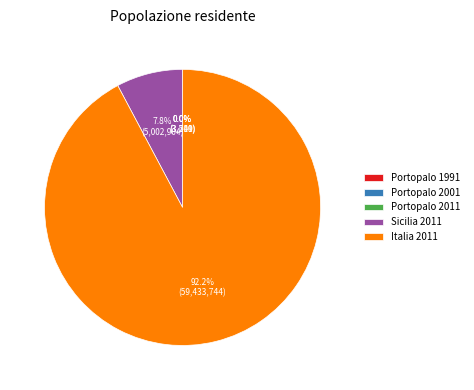

Which slice is the largest?

Italia 2011